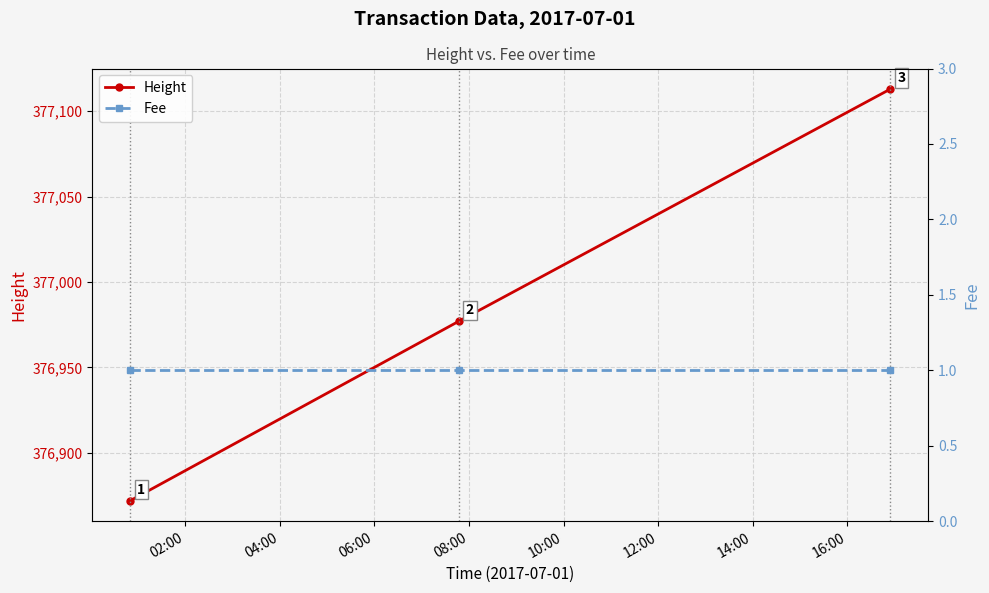

What is the maximum value for Height?

377113